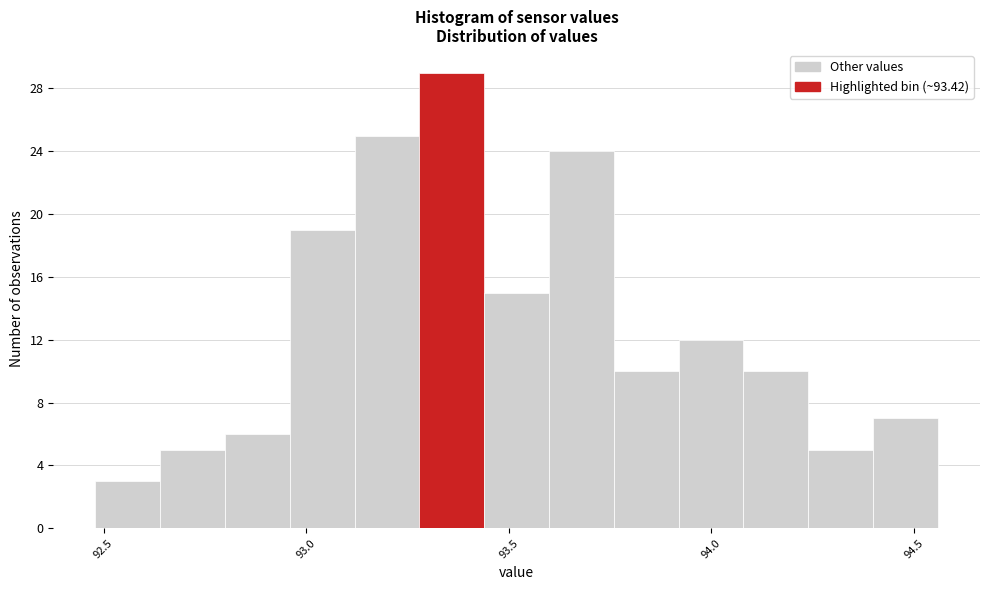

Around what value on the x-axis is the tallest bar? Give the approximate position of its centre, as read against the axis.

93.35